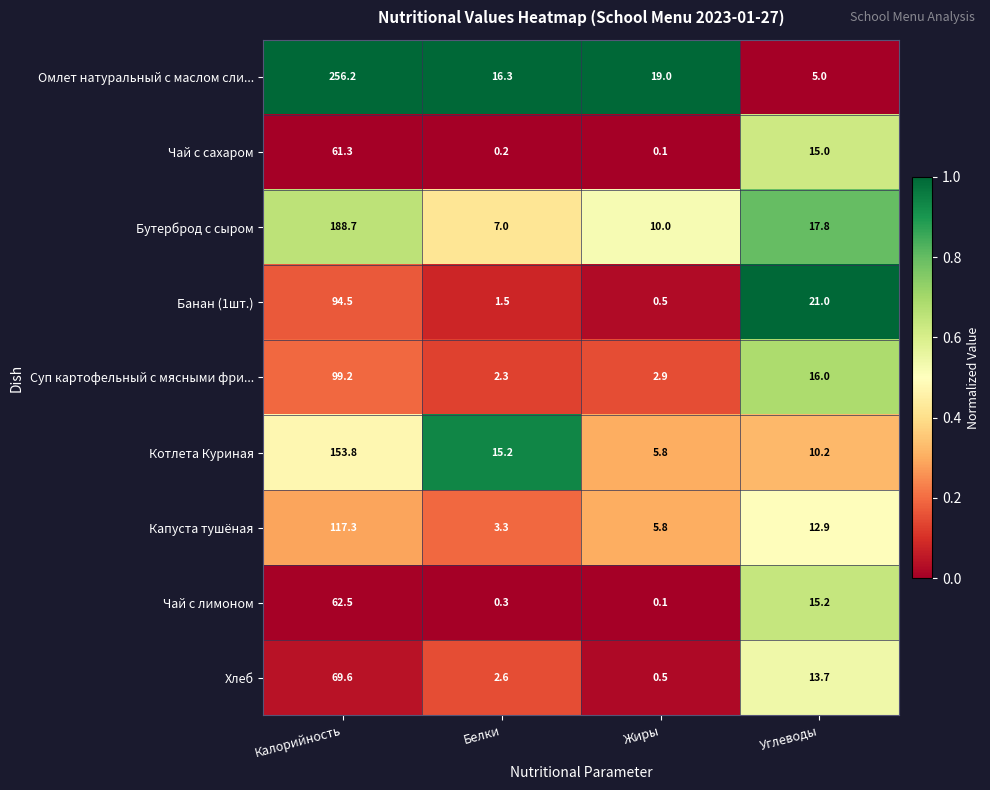

At which category is the sum across all series the highest?

Калорийность